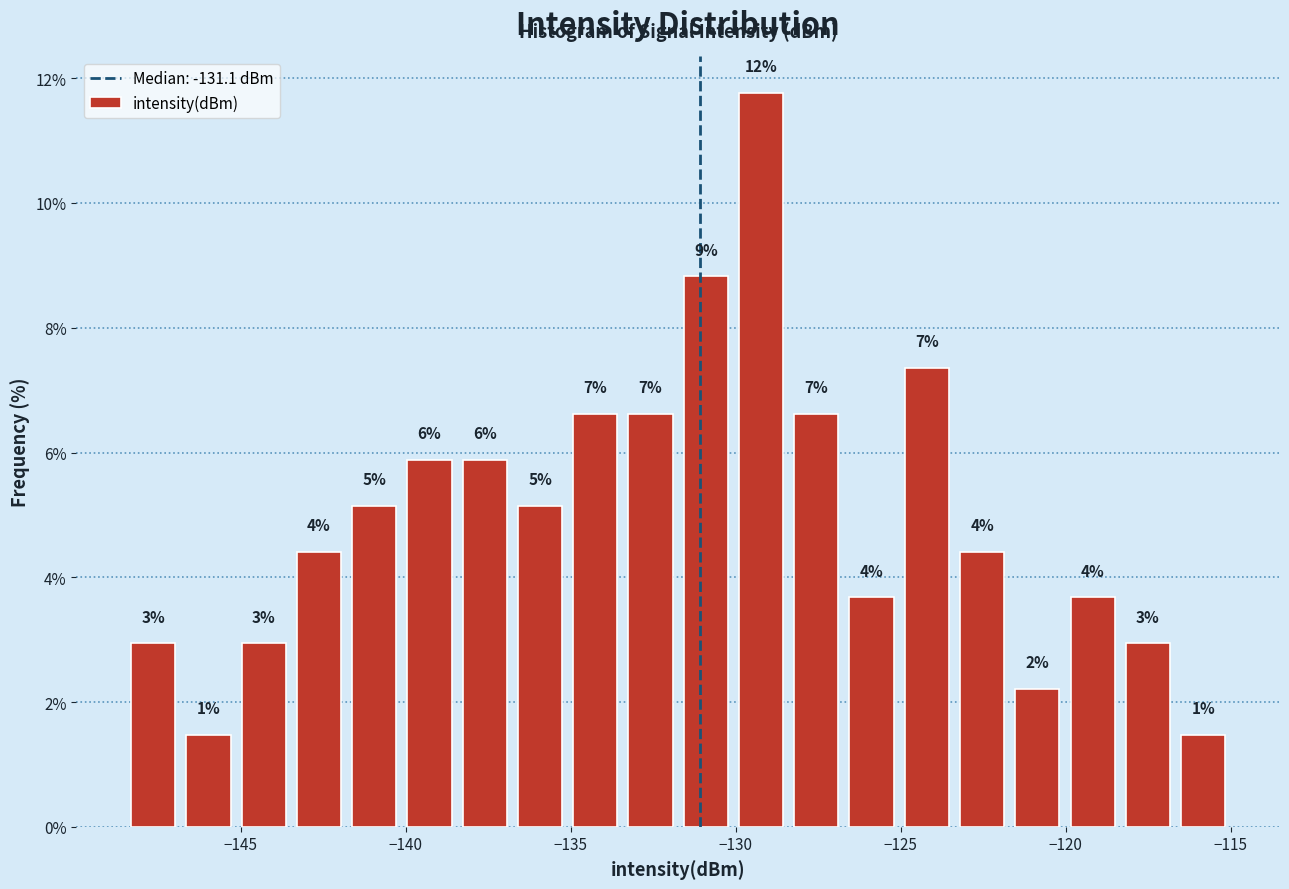

Around what value on the x-axis is the tallest bar? Give the approximate position of its centre, as read against the axis.

-129.0